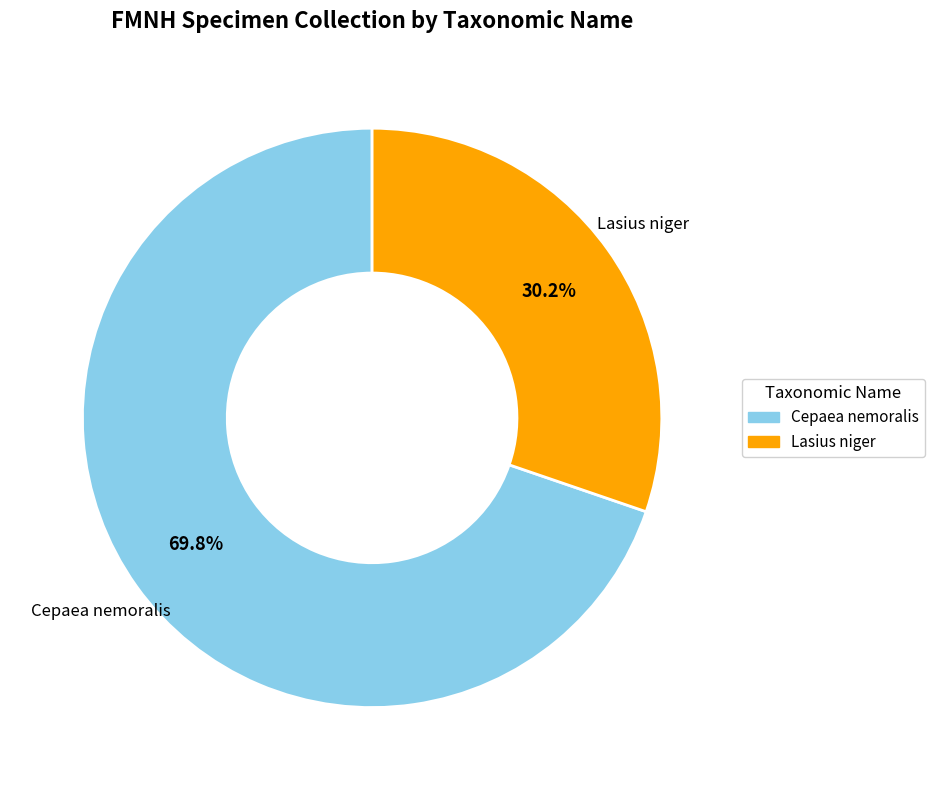

Is there any slice that represents more than half of the pie?

Yes